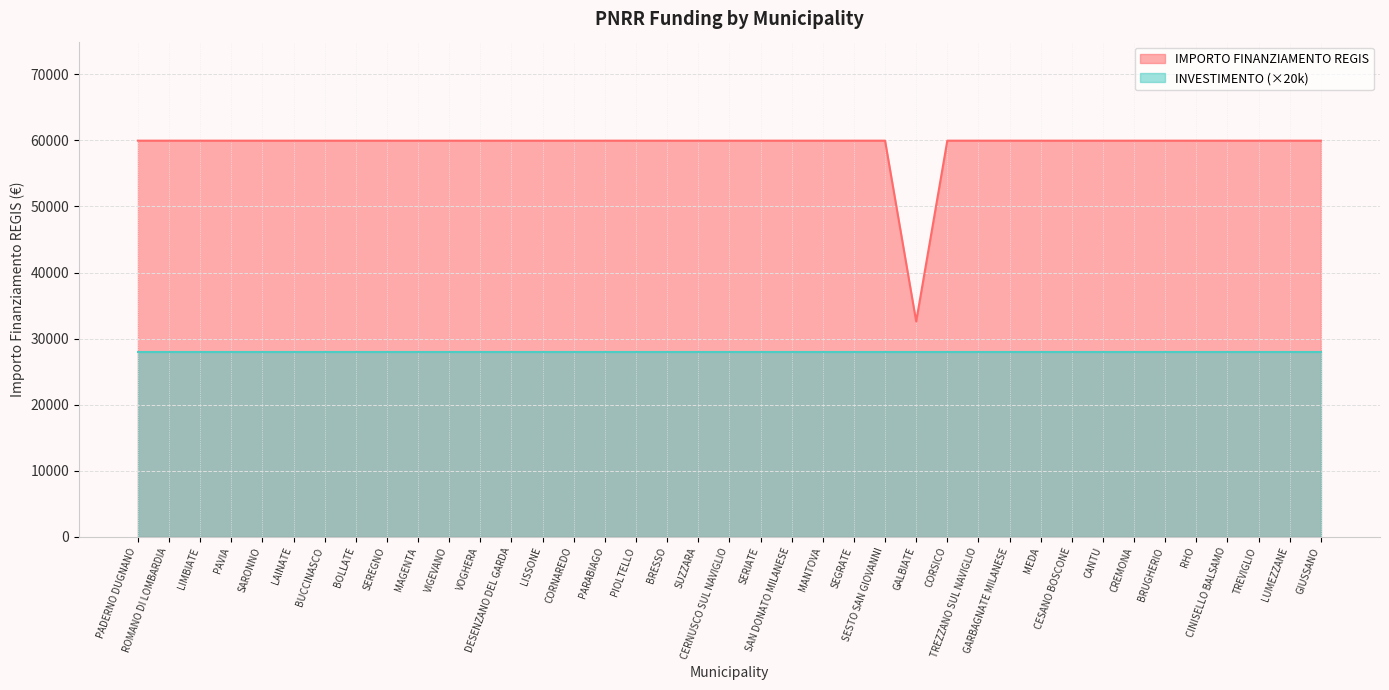

Is it true that the value at LIMBIATE is 19950?

False